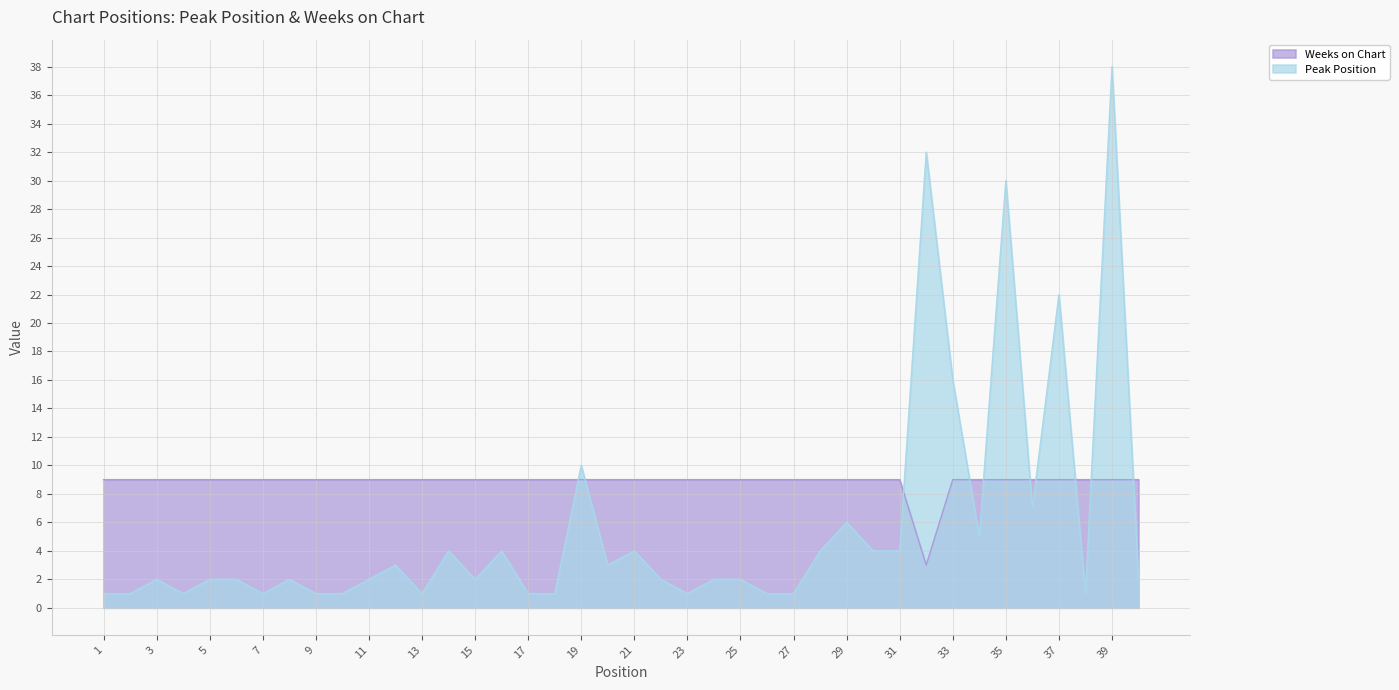

How many lines are shown in the chart?

2